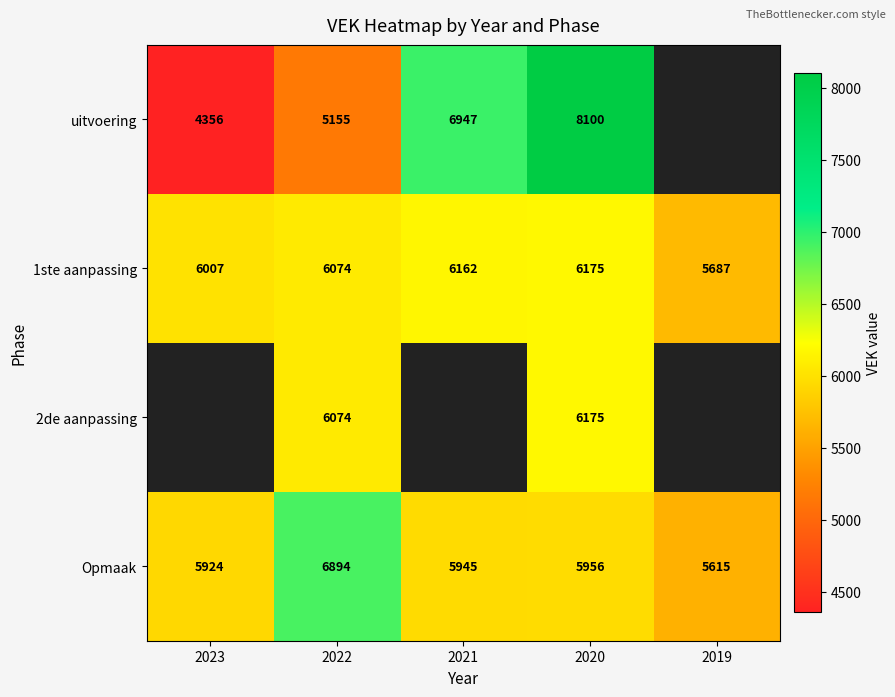

The Opmaak series shows 1853.4 at 2021. True or false?

False